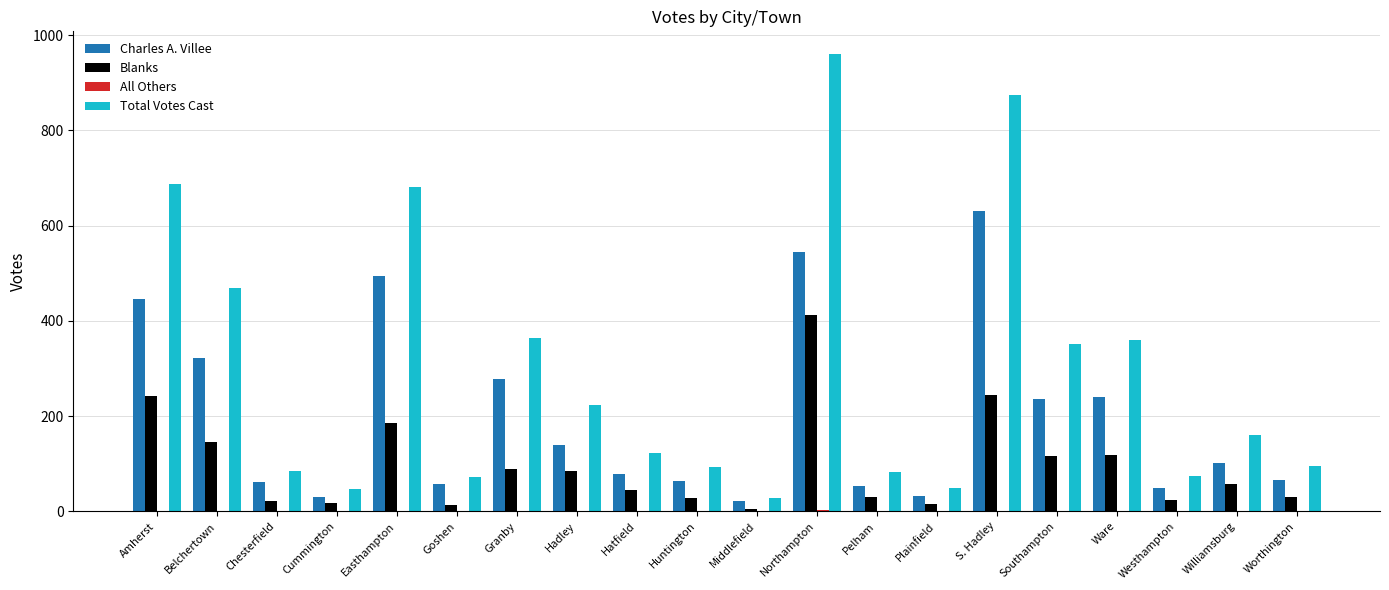

The value of Total Votes Cast at Goshen is 72. True or false?

True